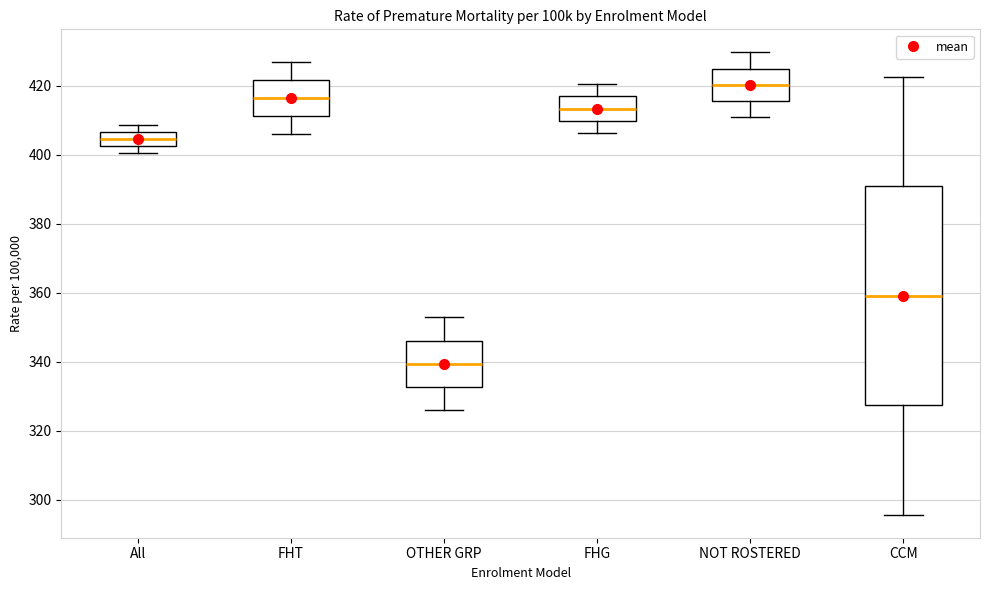

Which box is the tallest, from its lower edge to its upper edge?

CCM